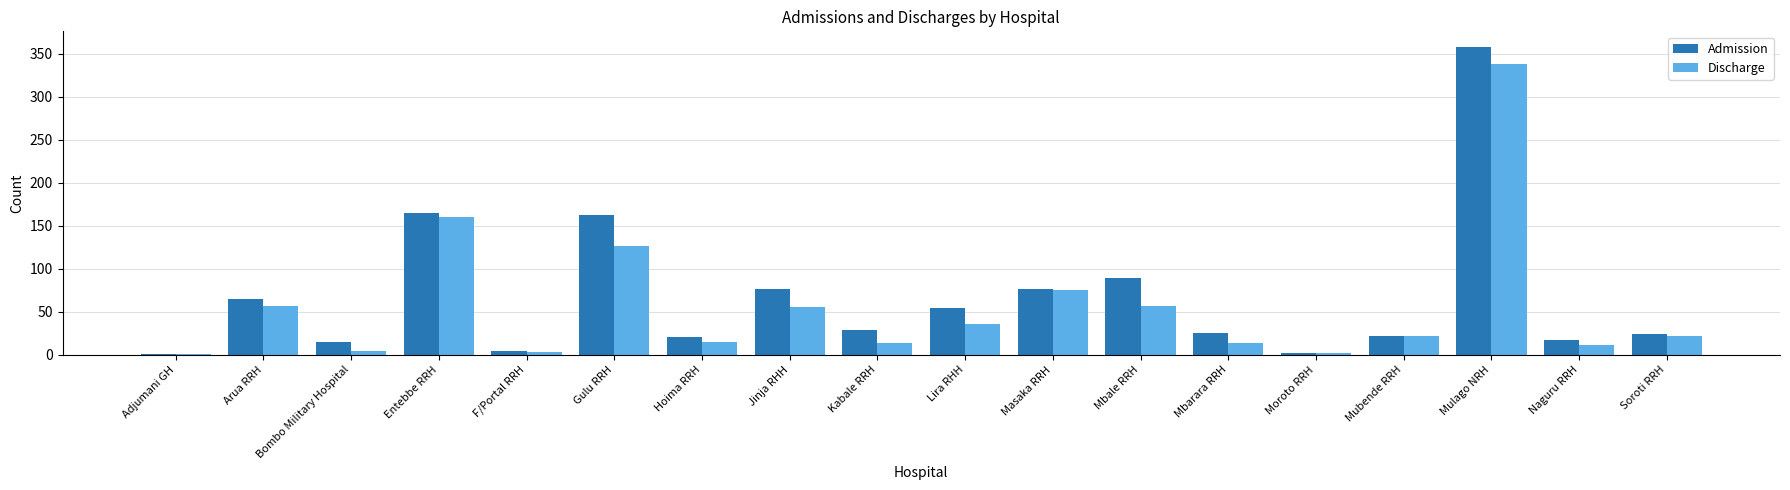

Read the Admission value at Masaka RRH.

77